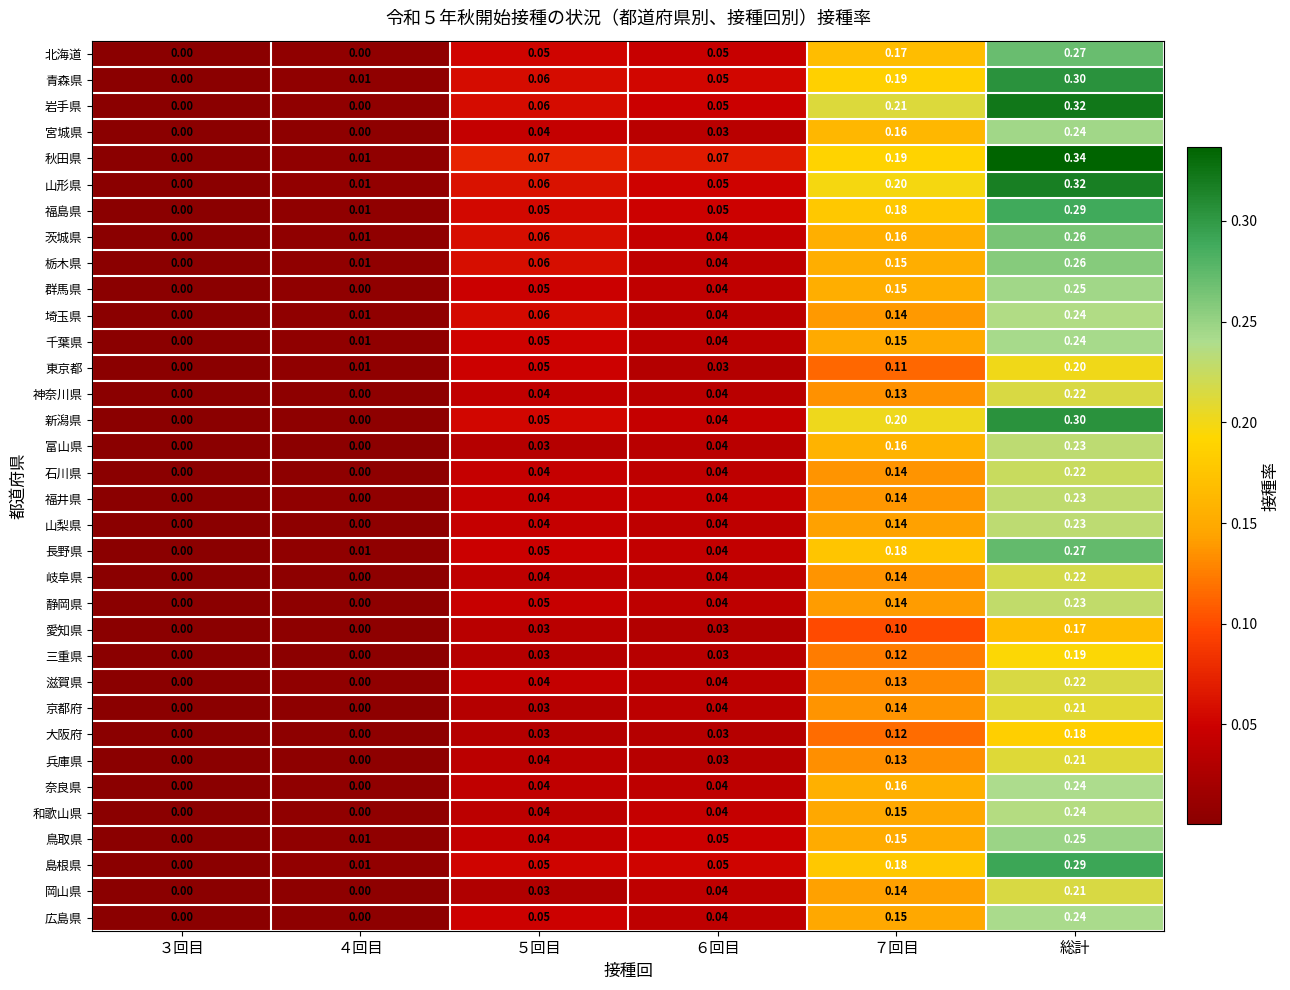

Between ３回目 and ７回目, which series saw the biggest shift?

岩手県